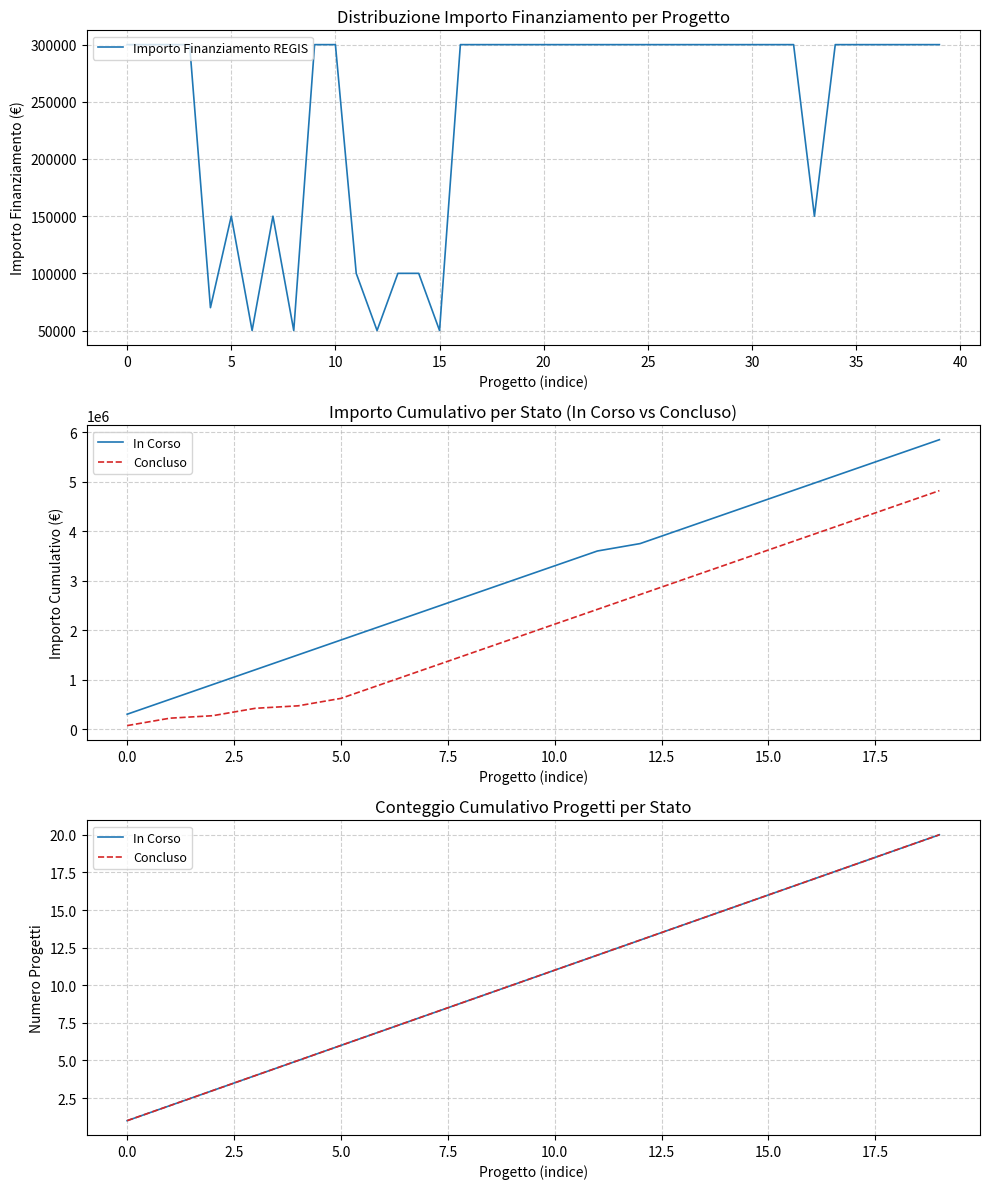

What is the minimum value for Importo Finanziamento REGIS?

50000